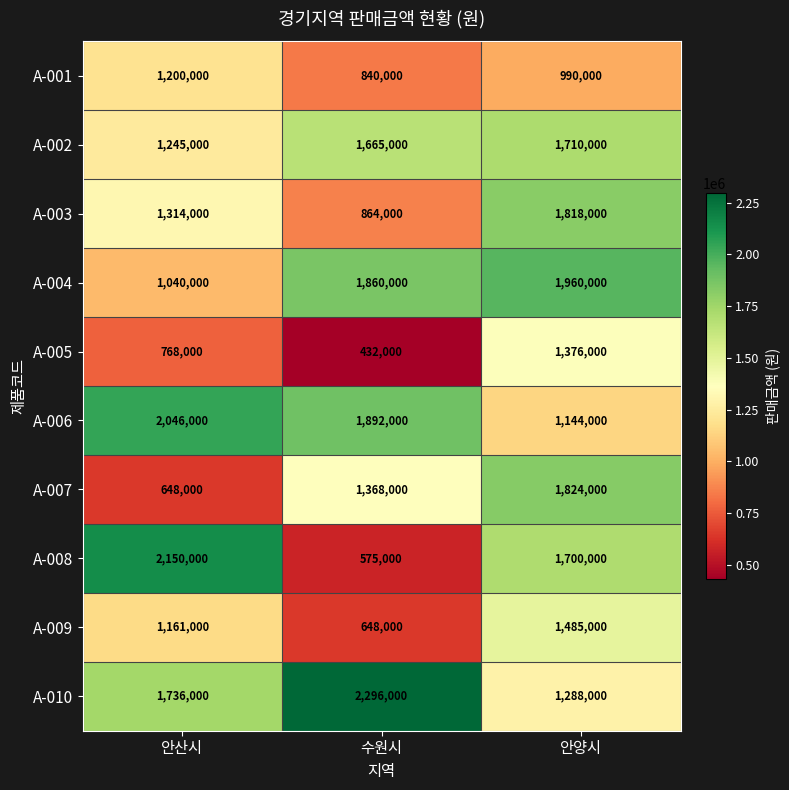

How many distinct data groups are displayed?

10